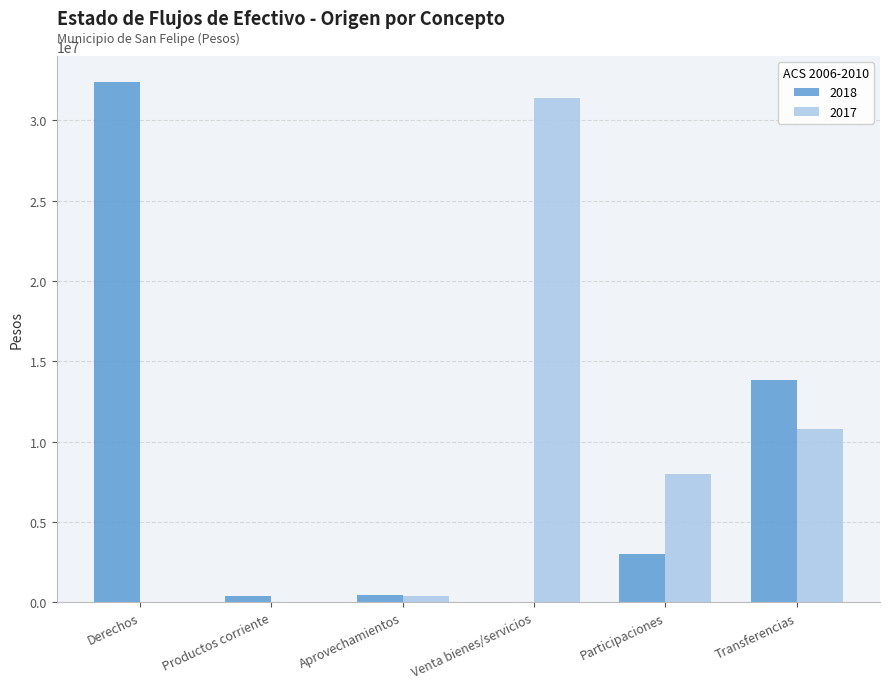

What is the maximum value for 2017?

31385491.3